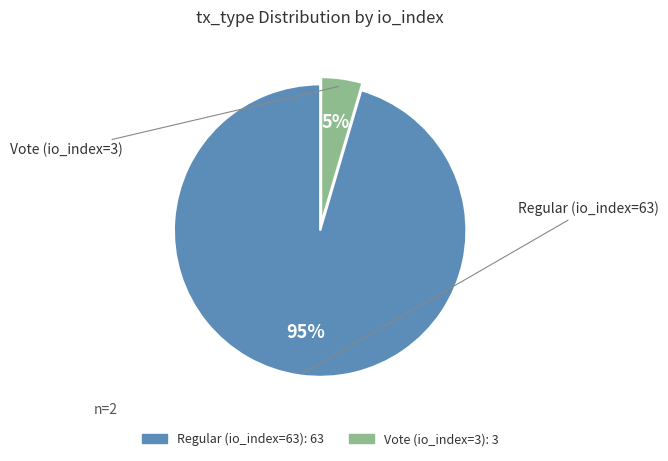

Which slice represents more than half of the pie?

Regular (io_index=63)